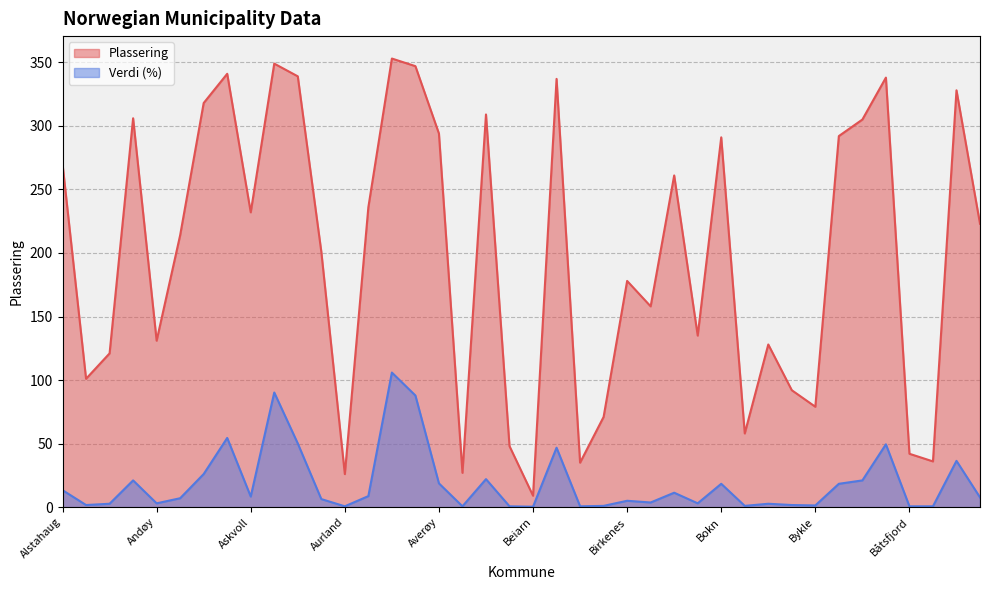

At which label is Plassering closest to 181?

Birkenes